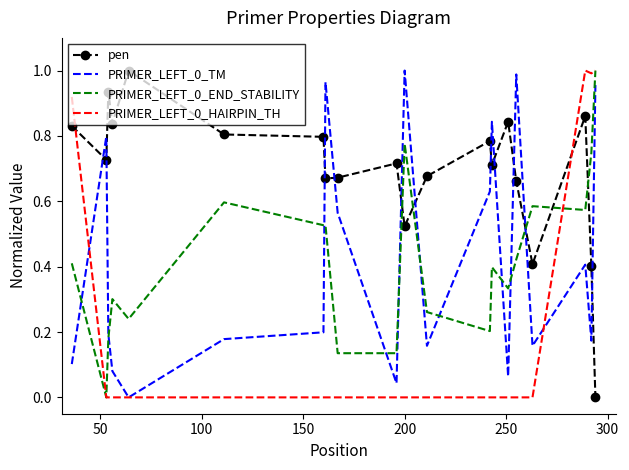

Which series has the largest total across all categories?

pen